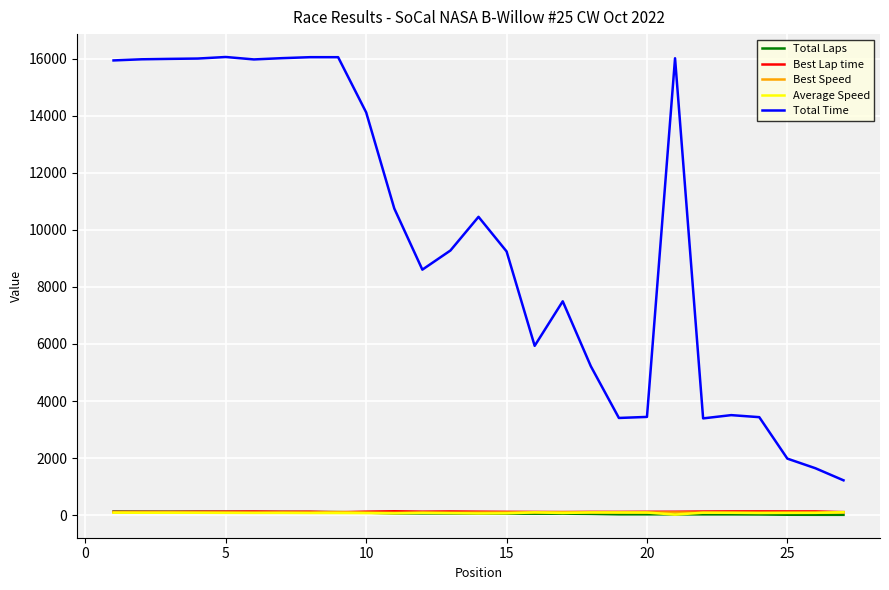

What is the maximum value shown in the chart?

16056.5